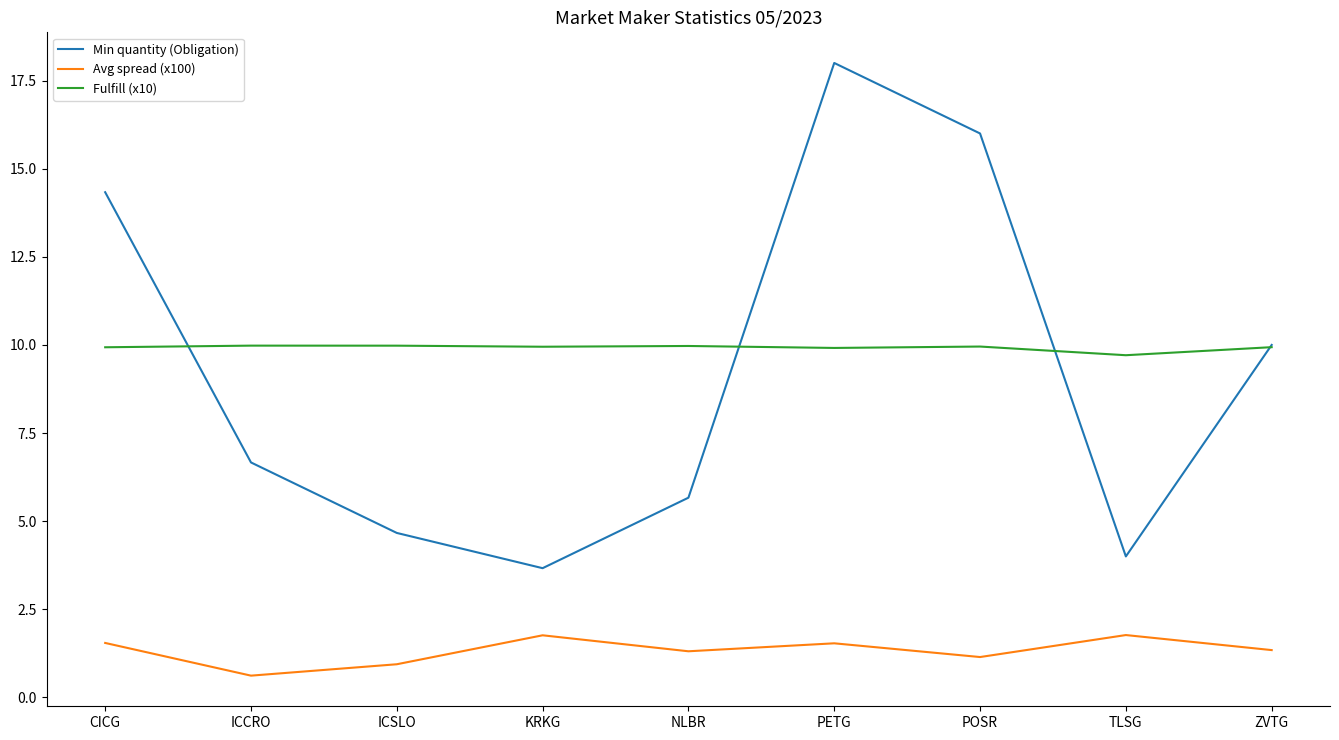

In Min quantity (Obligation), how many points are higher than both neighbors (excluding endpoints)?

1